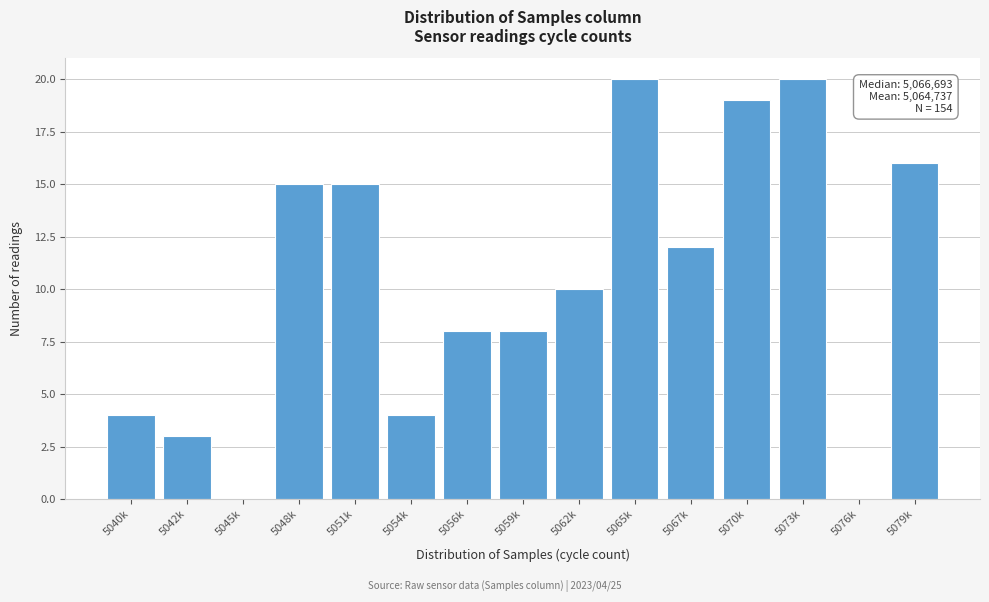

What is the sum of the values at 5079k and 5040k?

20